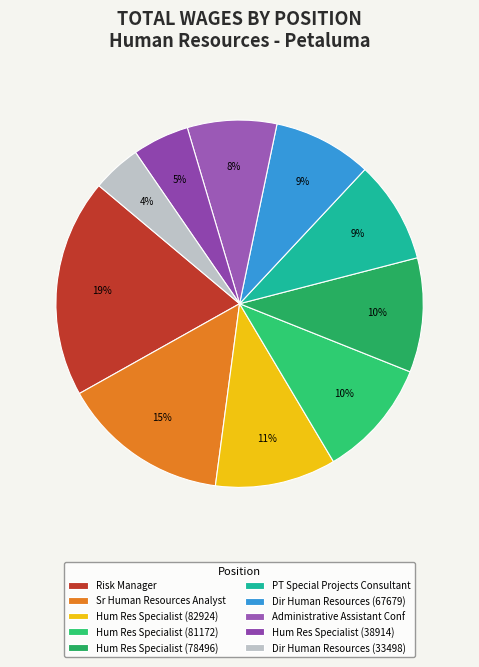

How many slices are in this pie chart?

10